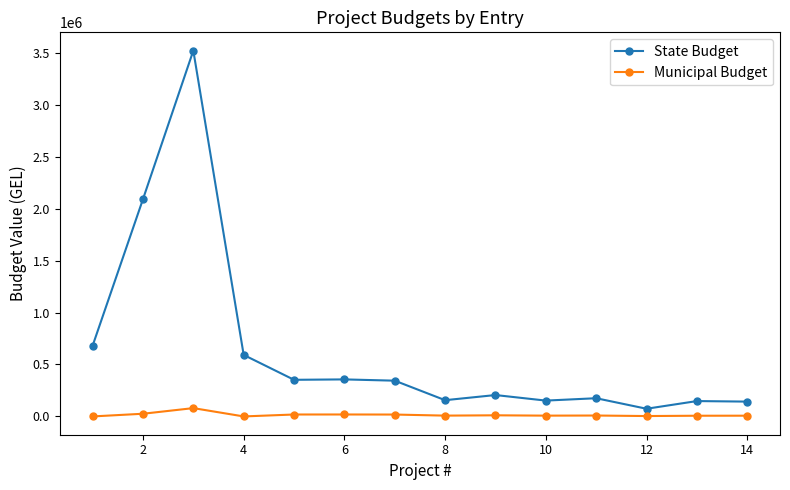

Which series has the widest spread of values?

State Budget